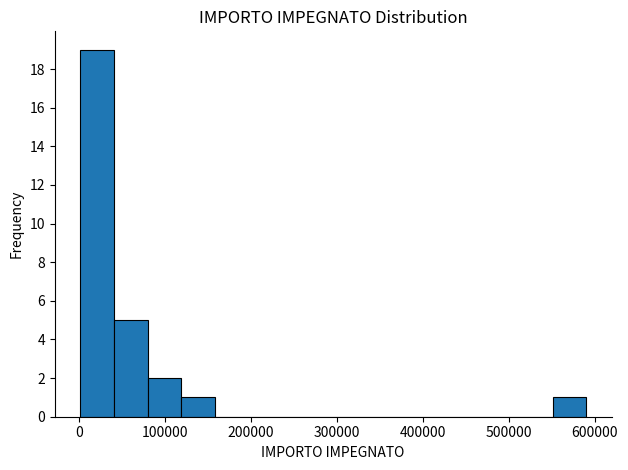

Around what value on the x-axis is the tallest bar? Give the approximate position of its centre, as read against the axis.

20000